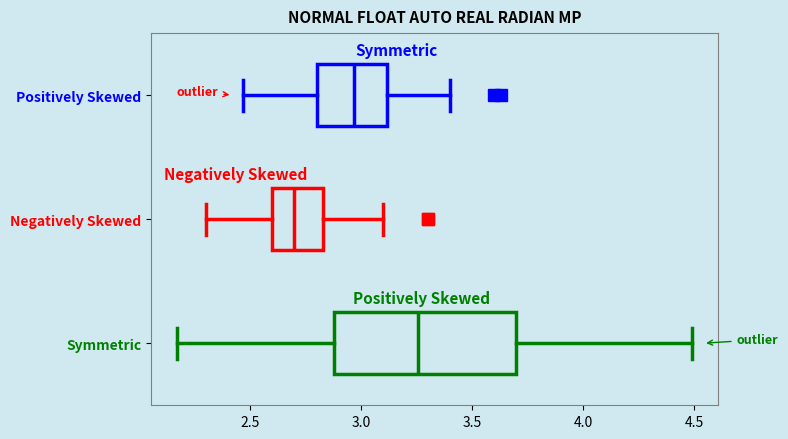

Where is the left edge of the box for Symmetric on the x-axis? The values are not printed on the chart, so give them approximately, as read against the axis.

2.90